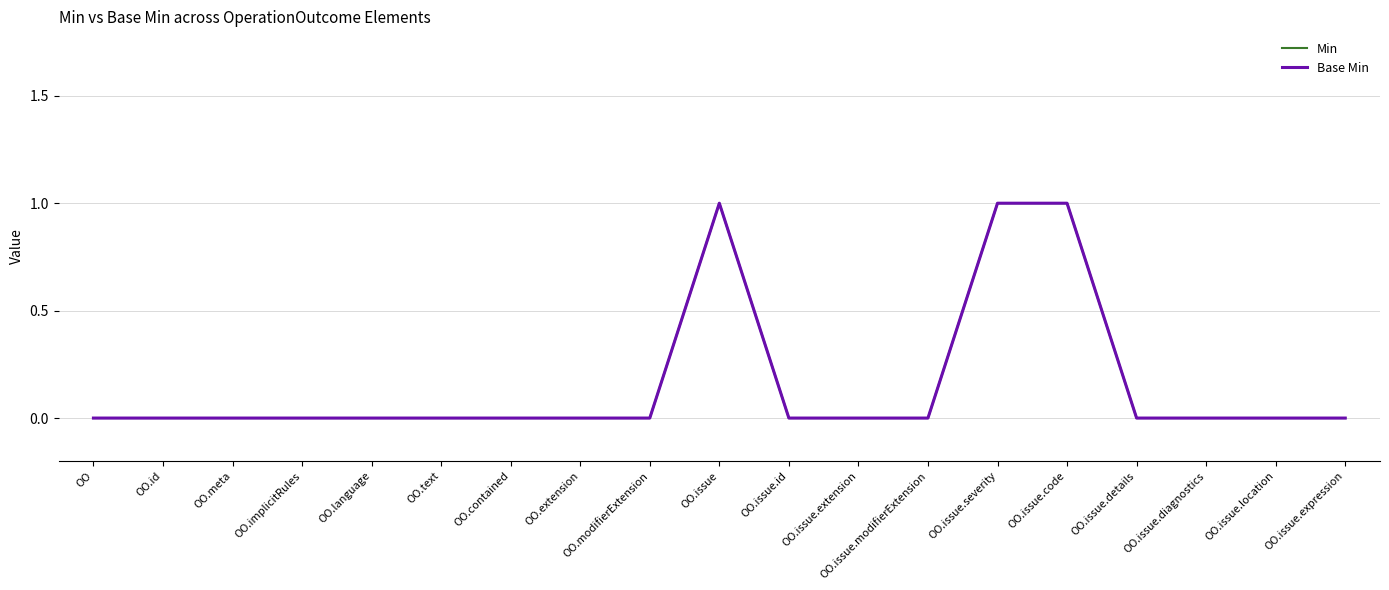

At which label does Base Min reach its minimum?

OO